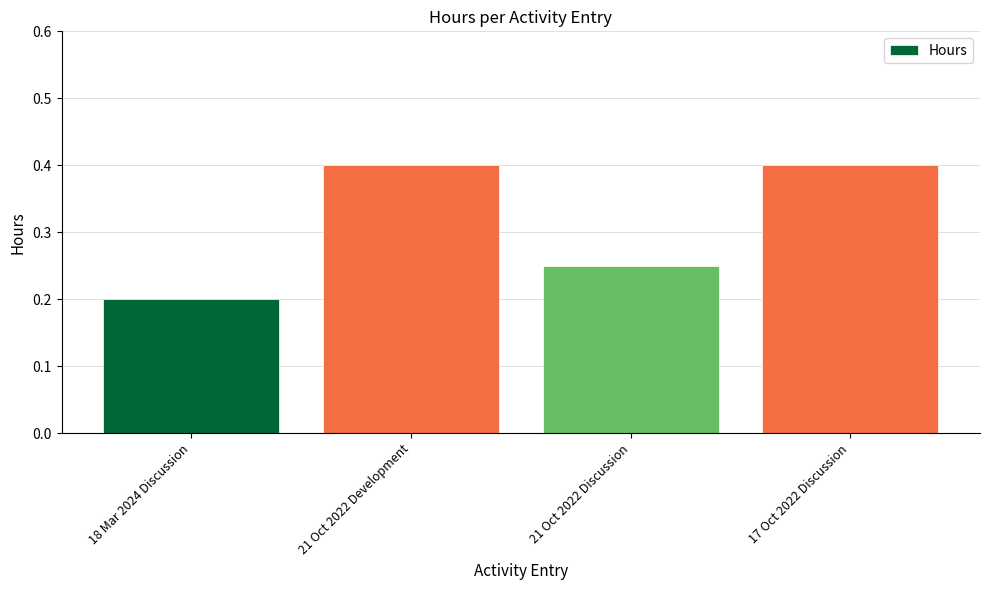

What is the average value?

0.3